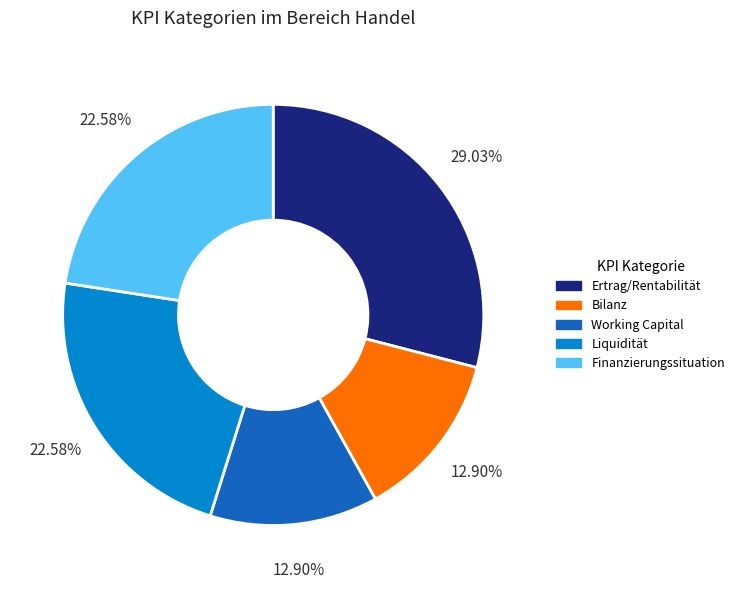

To the nearest percent, what percentage of the pie is Ertrag/Rentabilität?

29%